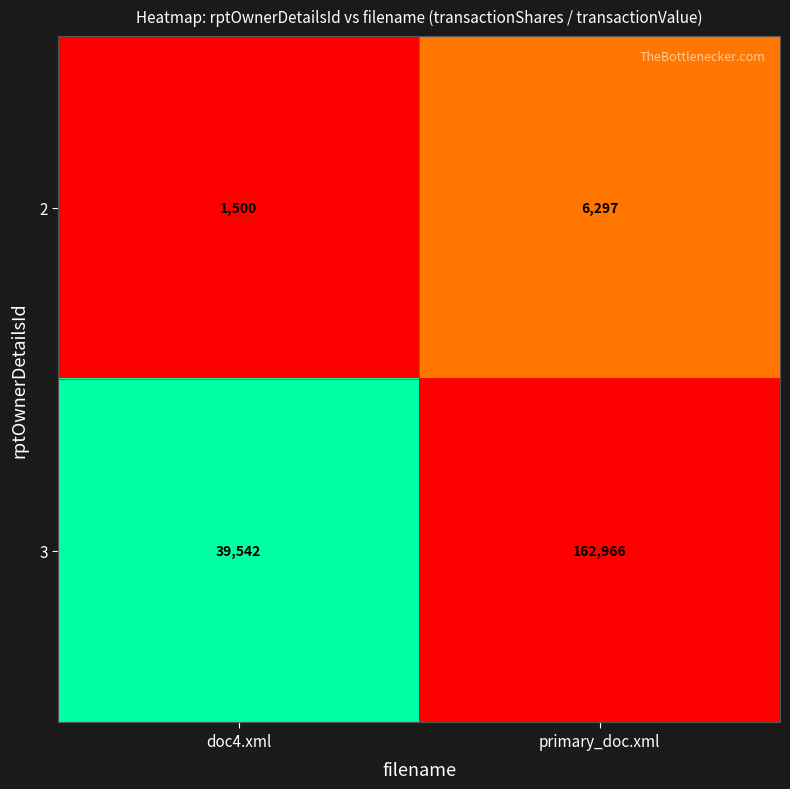

List the series in order of their peak value, lowest first.

2, 3